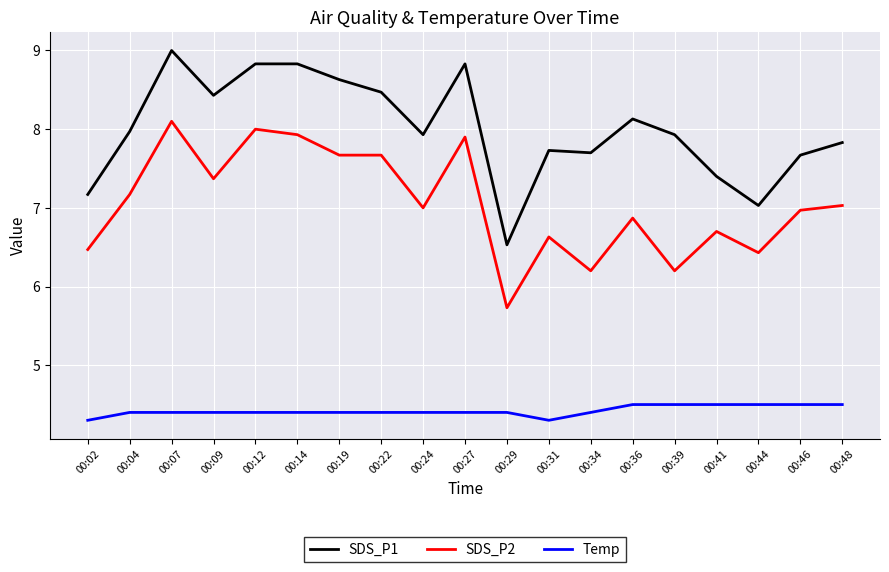

How many categories are shown in the chart?

19